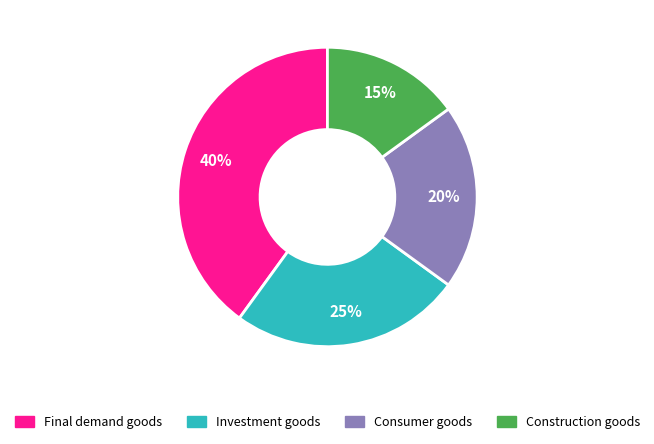

To the nearest percent, what is the difference between the Construction goods and Final demand goods slice percentages?

25%